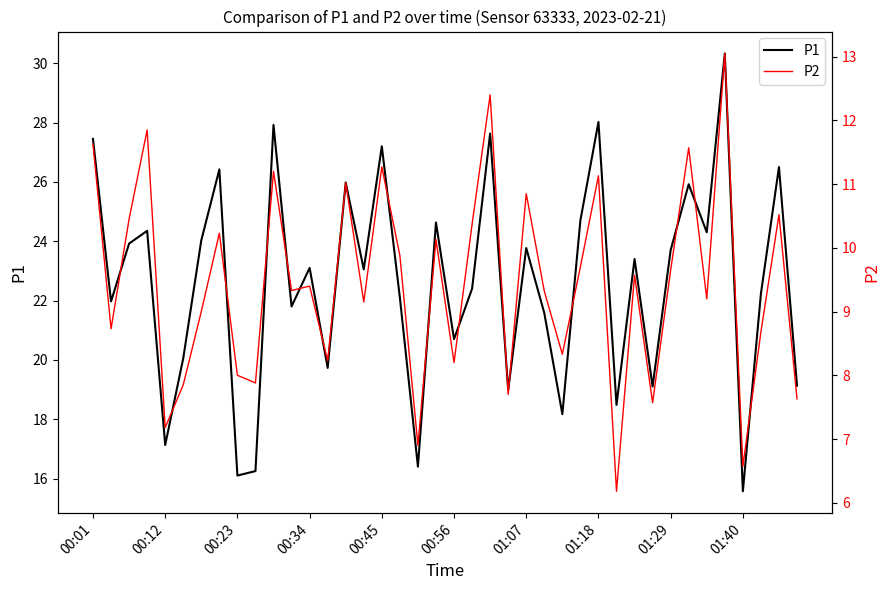

What is the value of the P2 point at the 32nd from the left?

7.6